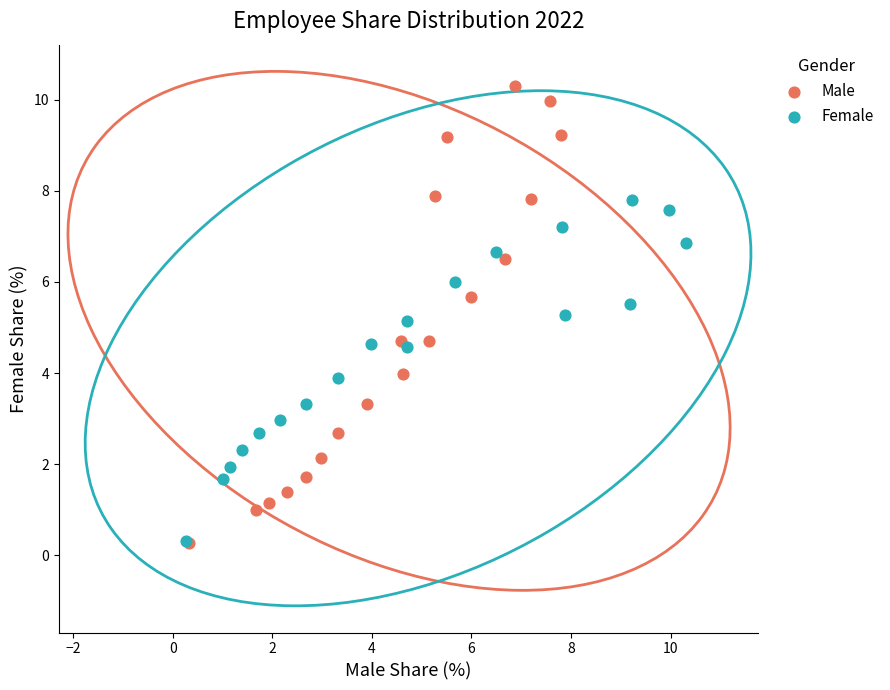

Which series has the largest Y range (max minus min)?

Male